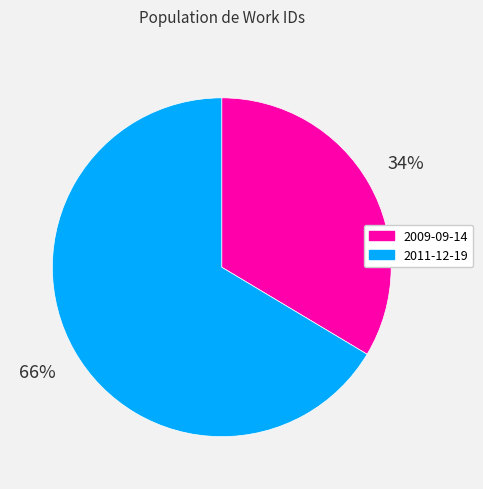

To the nearest percent, what percentage of the pie is 2011-12-19?

66%